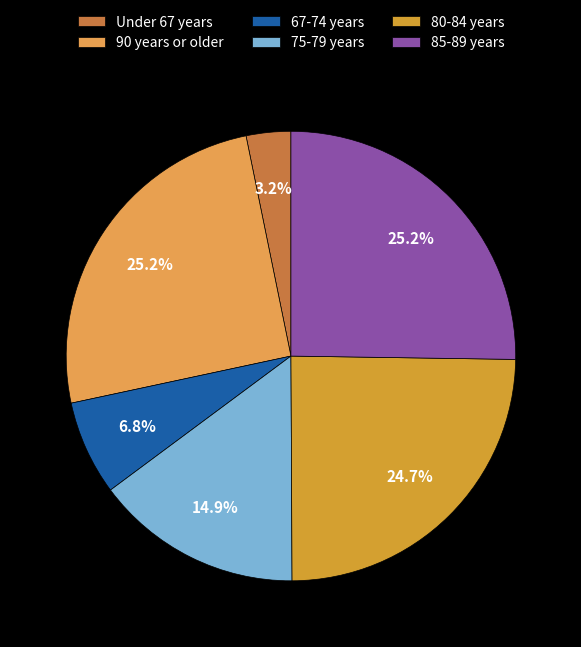

How many slices are in this pie chart?

6